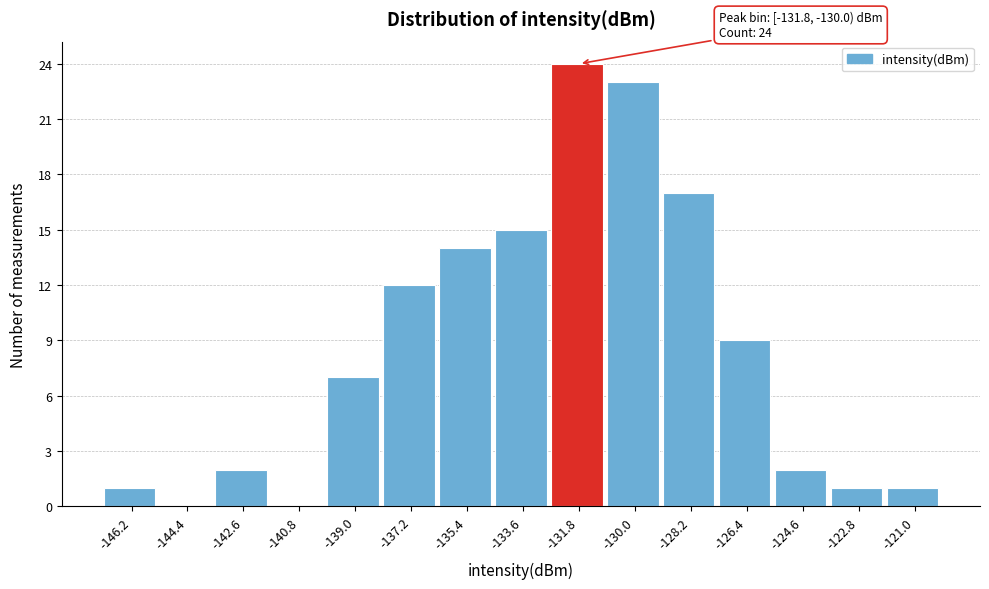

Reading left to right, extract all data points from this chart.

-146.2=1	-144.4=0	-142.6=2	-140.8=0	-139.0=7	-137.2=12	-135.4=14	-133.6=15	-131.8=24	-130.0=23	-128.2=17	-126.4=9	-124.6=2	-122.8=1	-121.0=1